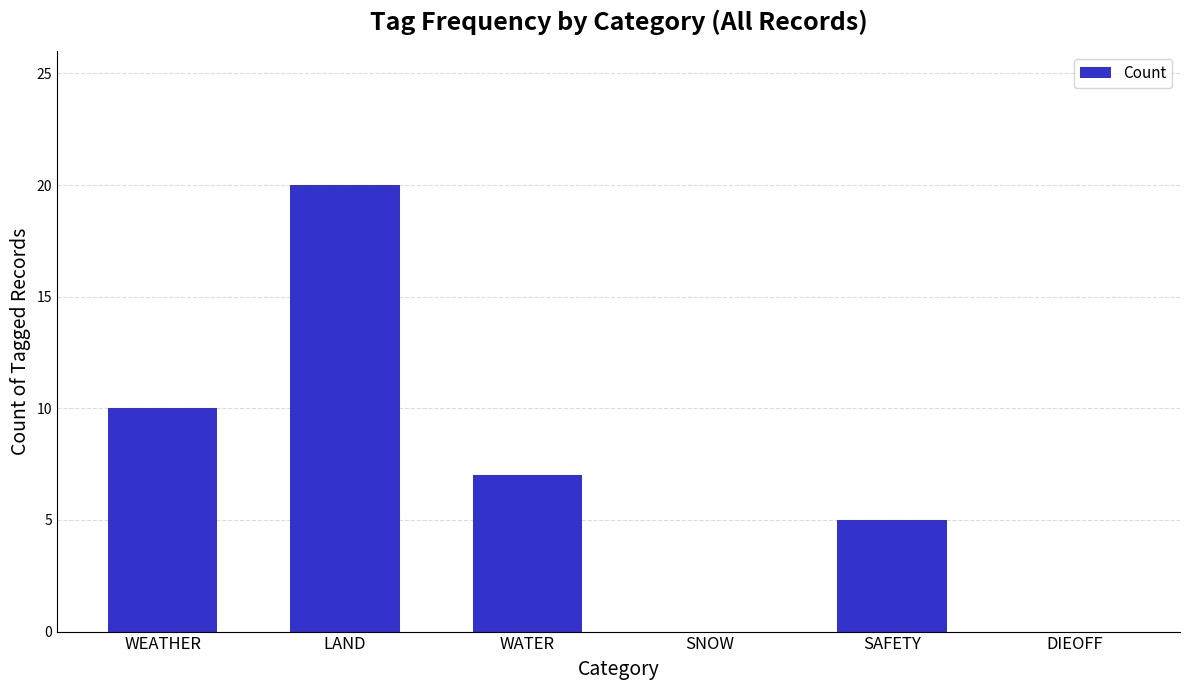

At which category does the chart reach its peak across all series?

LAND